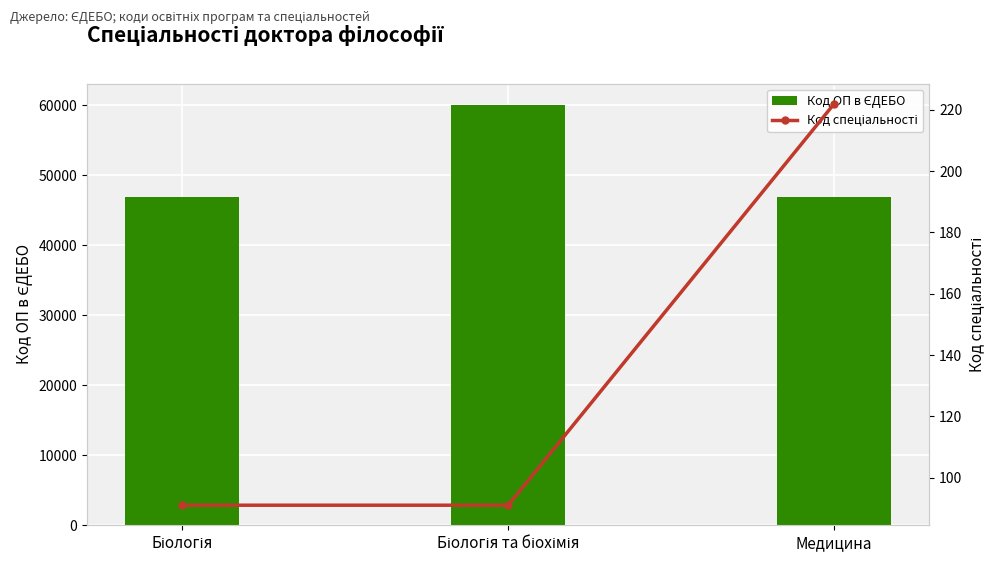

Between Медицина and Біологія та біохімія, which is larger?

Біологія та біохімія